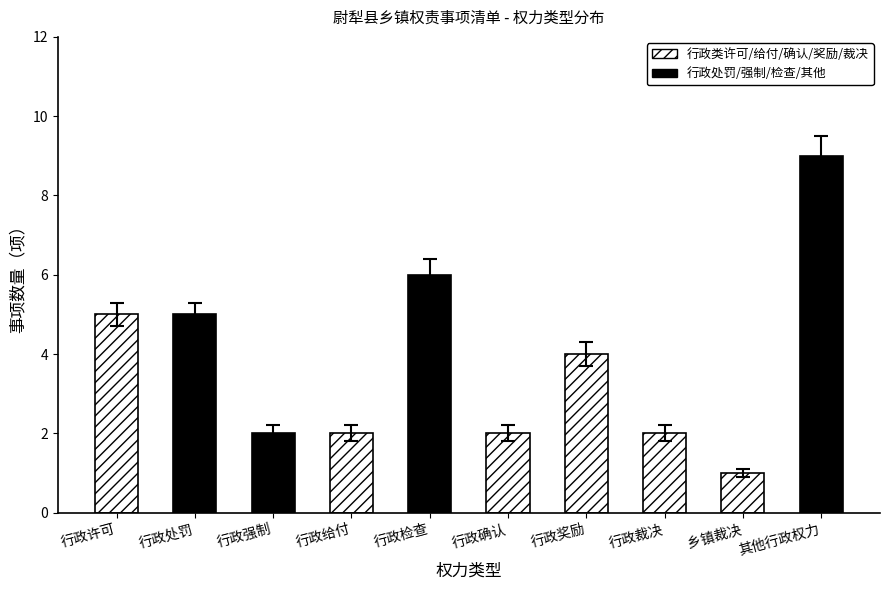

What is the change in value from 行政强制 to 行政奖励?

+2